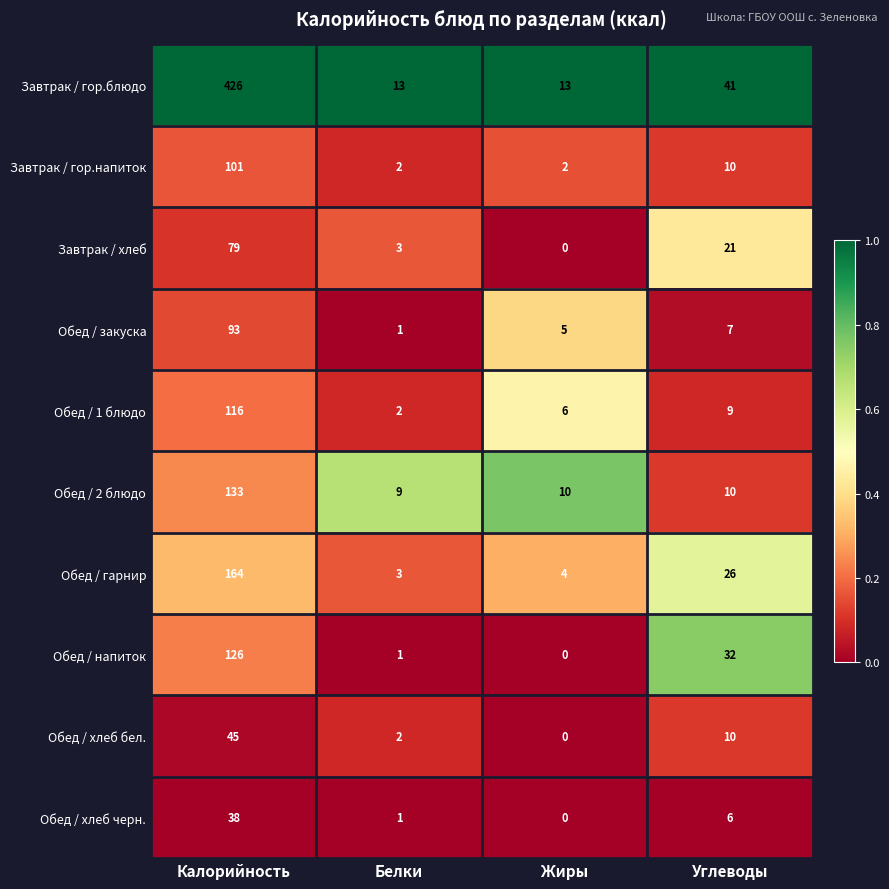

Which series has the largest total across all categories?

Завтрак / гор.блюдо